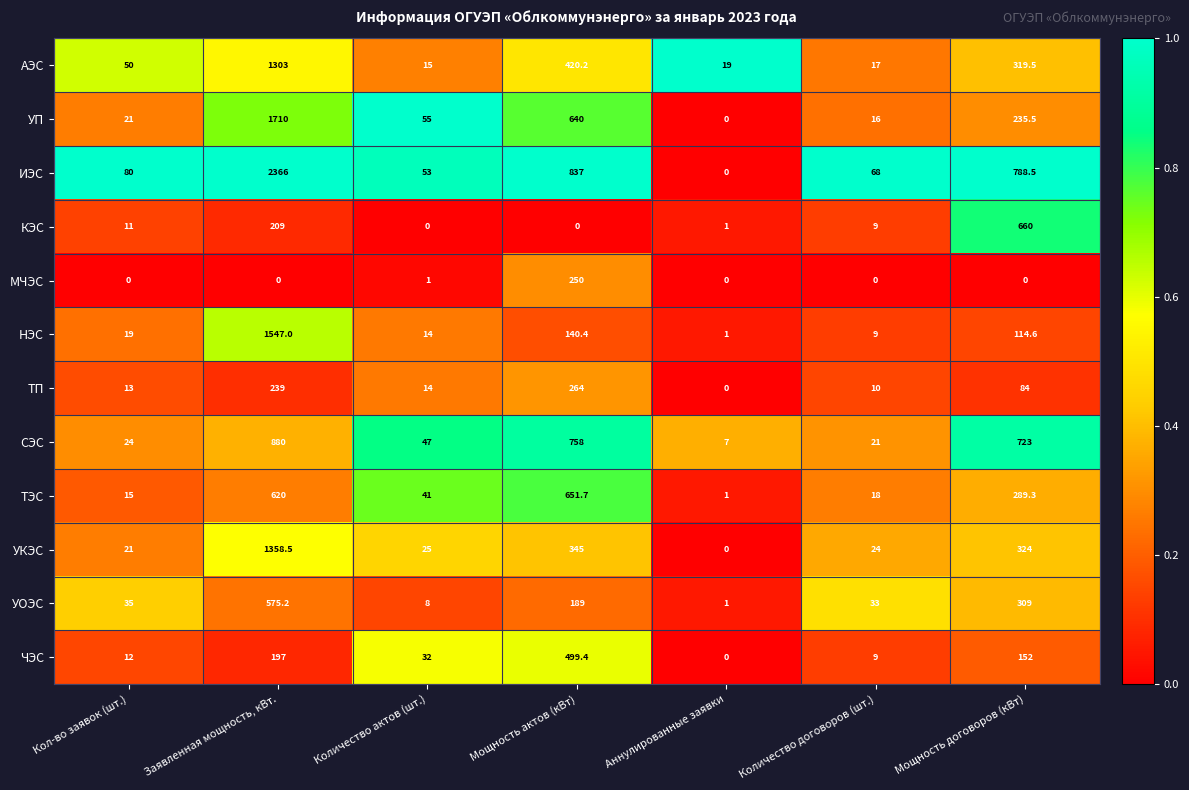

Between Заявленная мощность, кВт. and Количество договоров (шт.), which series saw the biggest shift?

ИЭС